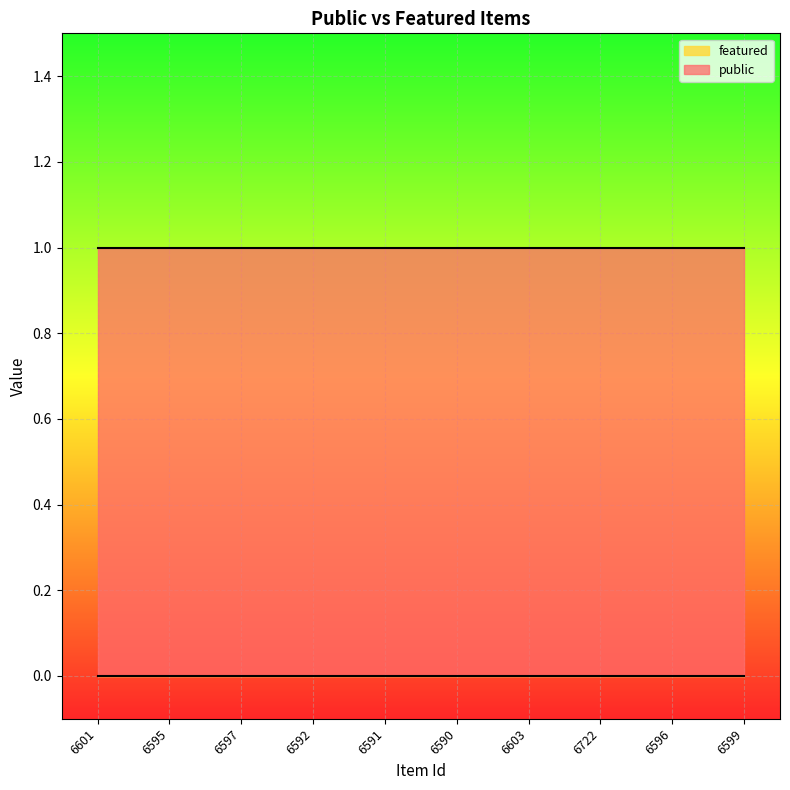

Count the number of categories in the chart.

10